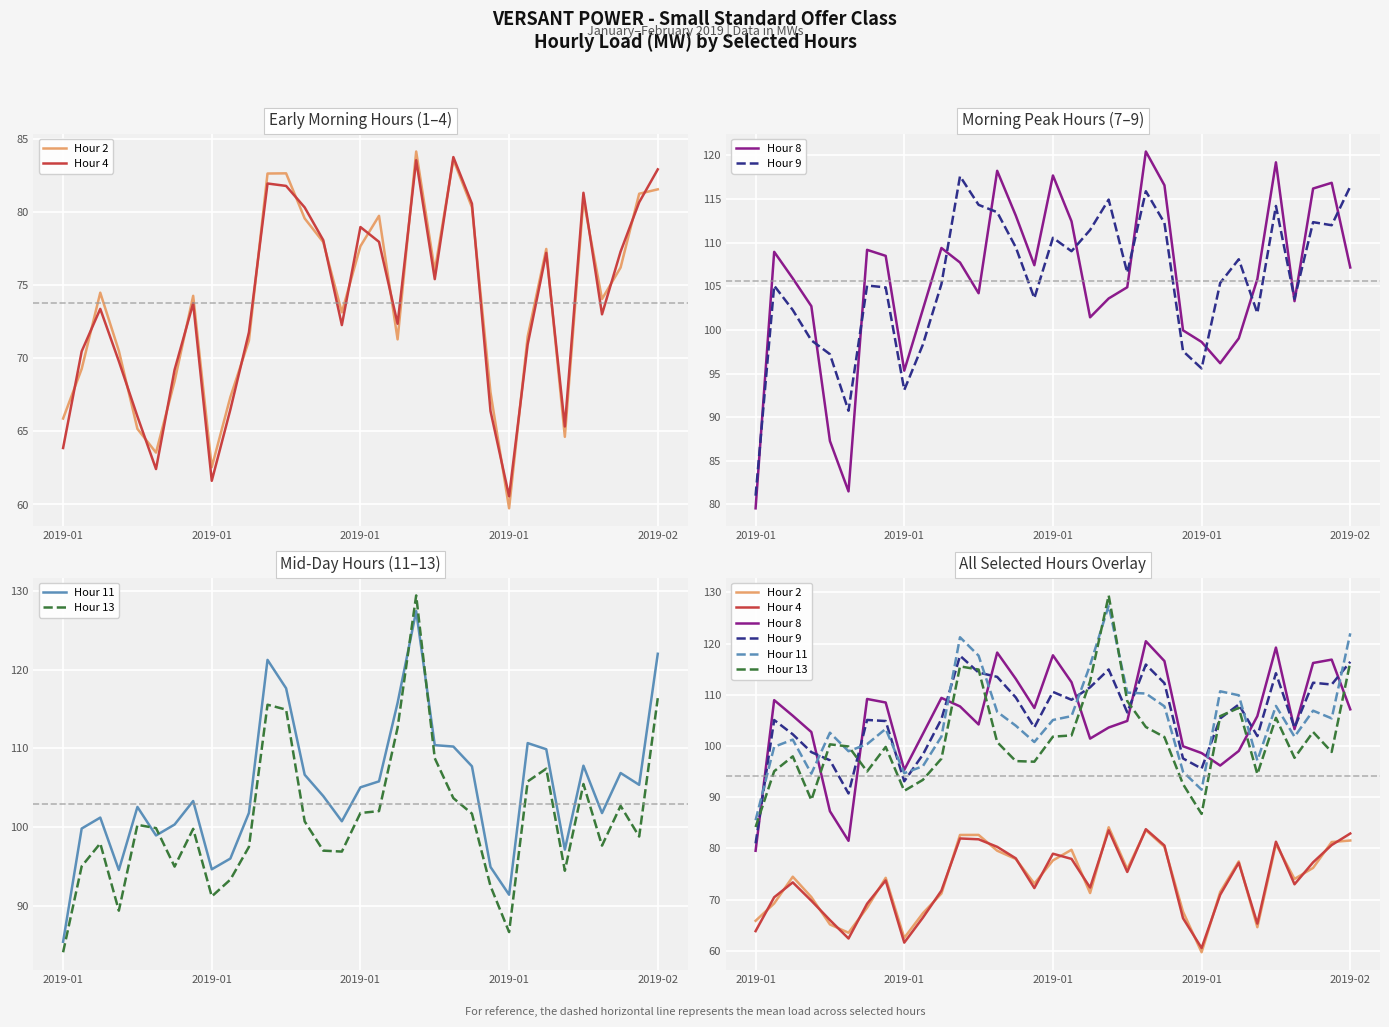

What is the difference between the second highest and minimum values in the Hour 9 series?

35.4